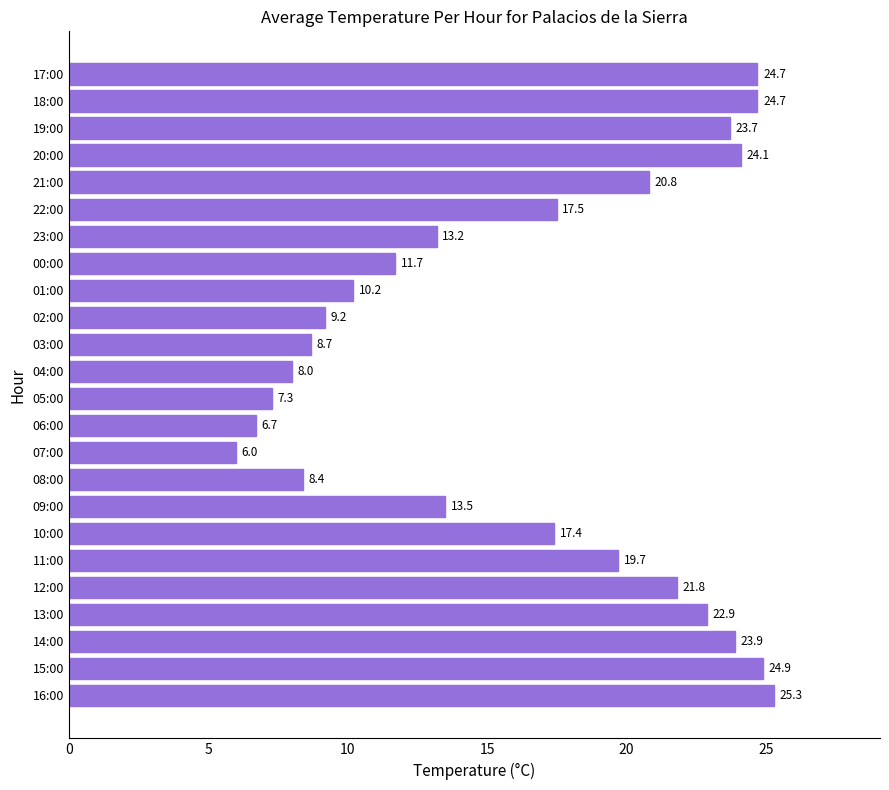

What is the ratio of the value at 06:00 to the value at 17:00?

0.3